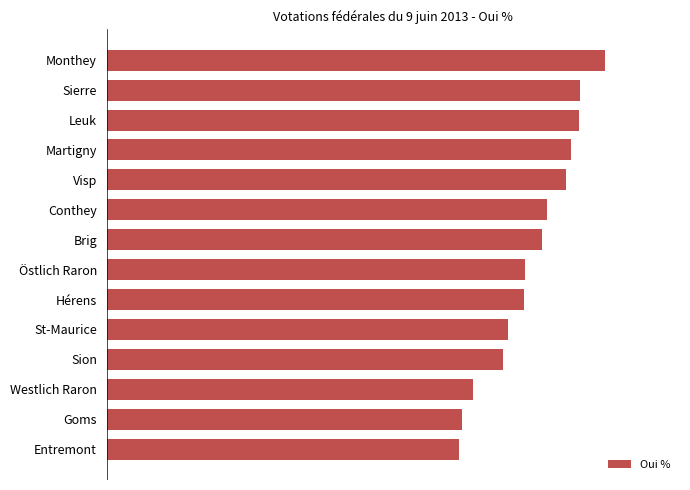

Does the chart contain any negative values?

No